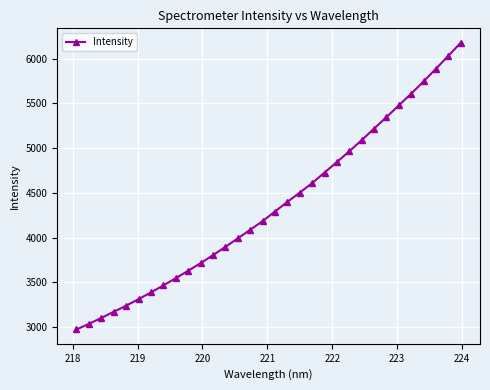

What is the greatest value displayed?

6176.7